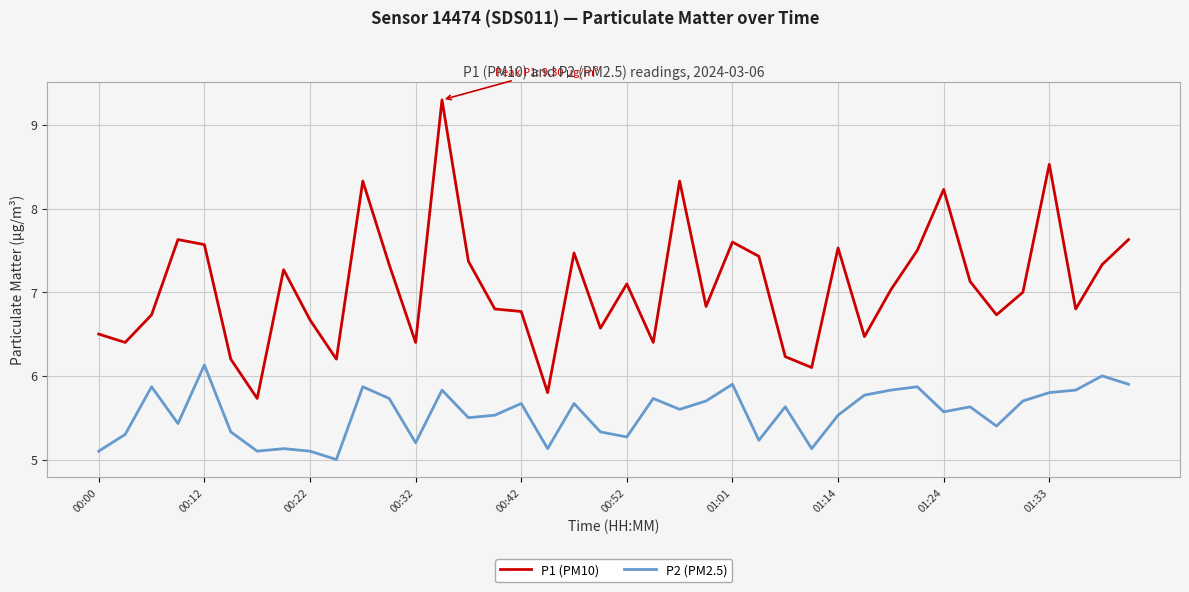

List the series in order of their peak value, lowest first.

P2 (PM2.5), P1 (PM10)